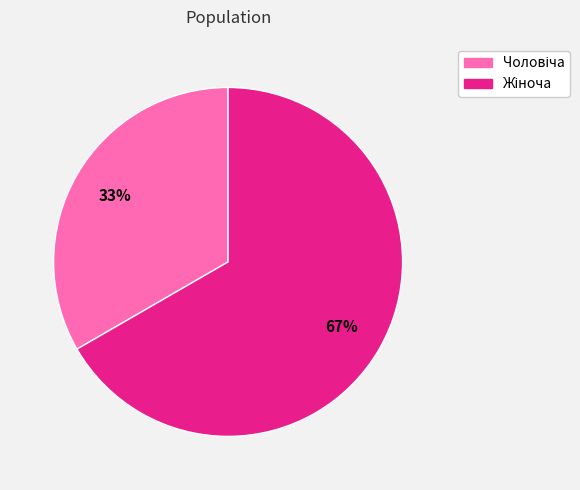

To the nearest percent, what is the average slice percentage?

50%